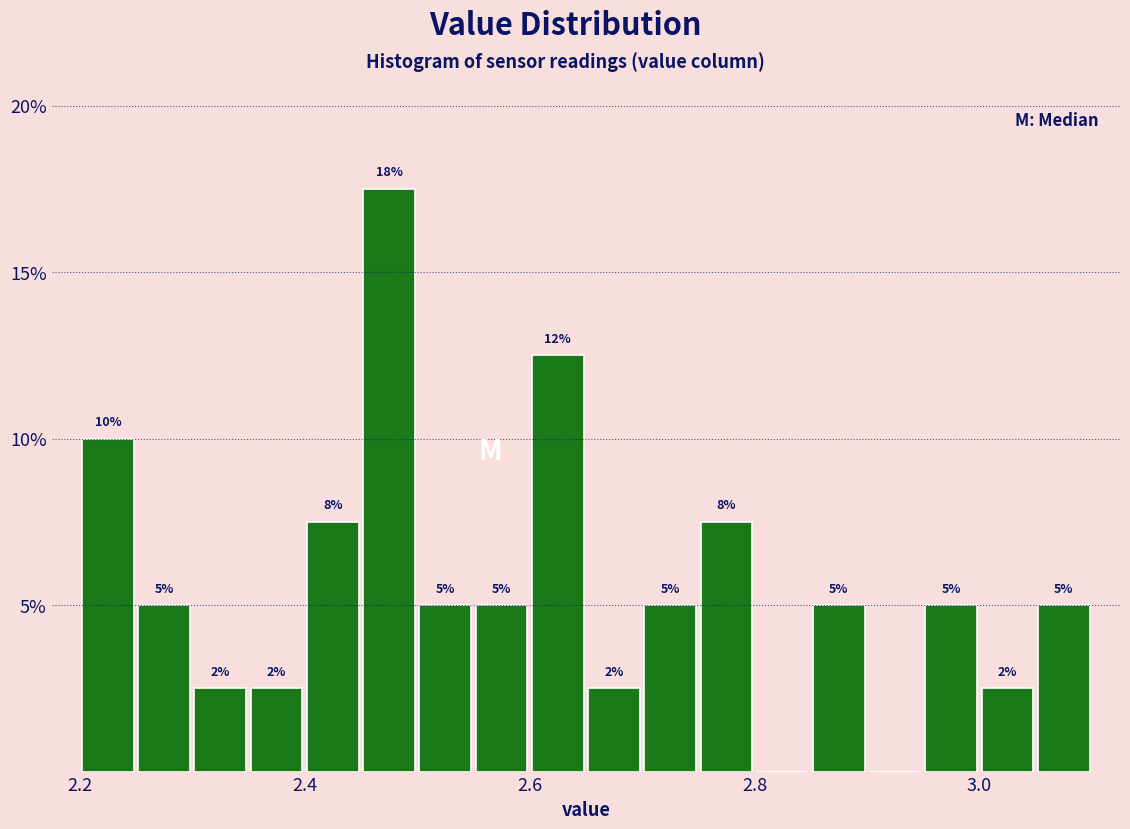

Around what value on the x-axis is the tallest bar? Give the approximate position of its centre, as read against the axis.

2.48